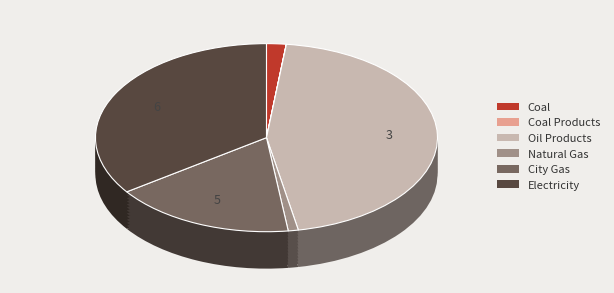

Is it true that Electricity is 35% of the pie?

True